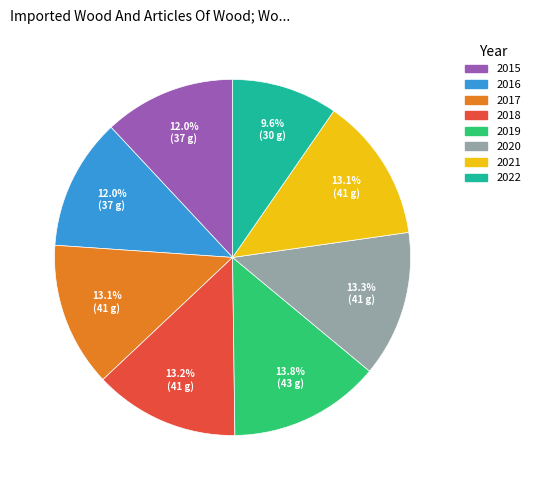

The 2017 slice represents 13% of the pie. True or false?

True